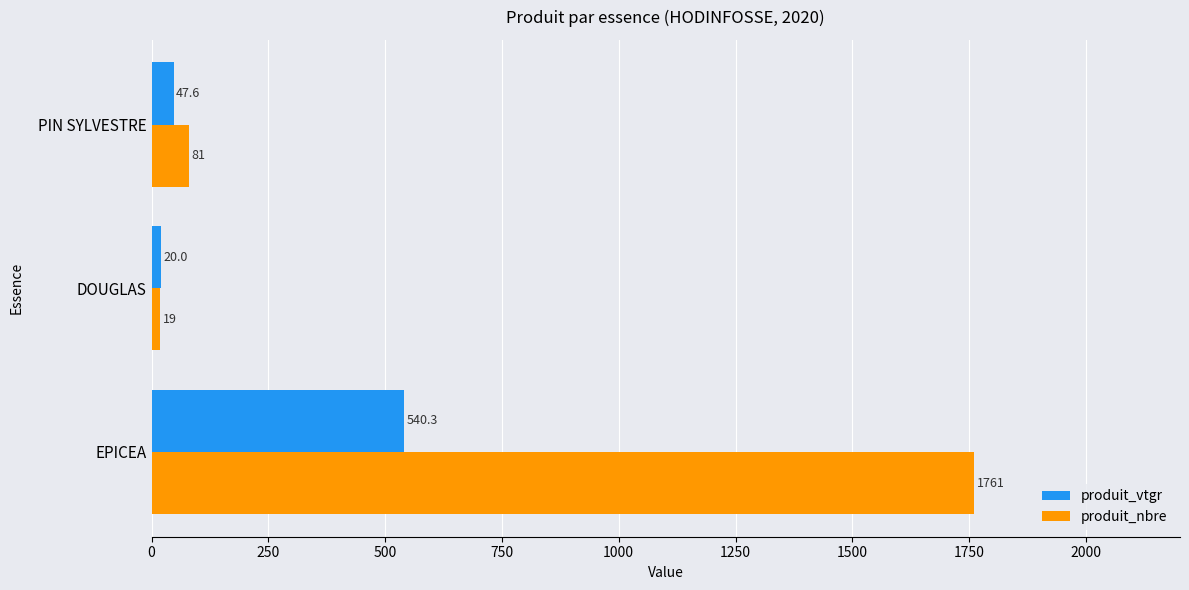

Rank the series by their average value, from lowest to highest.

produit_vtgr, produit_nbre